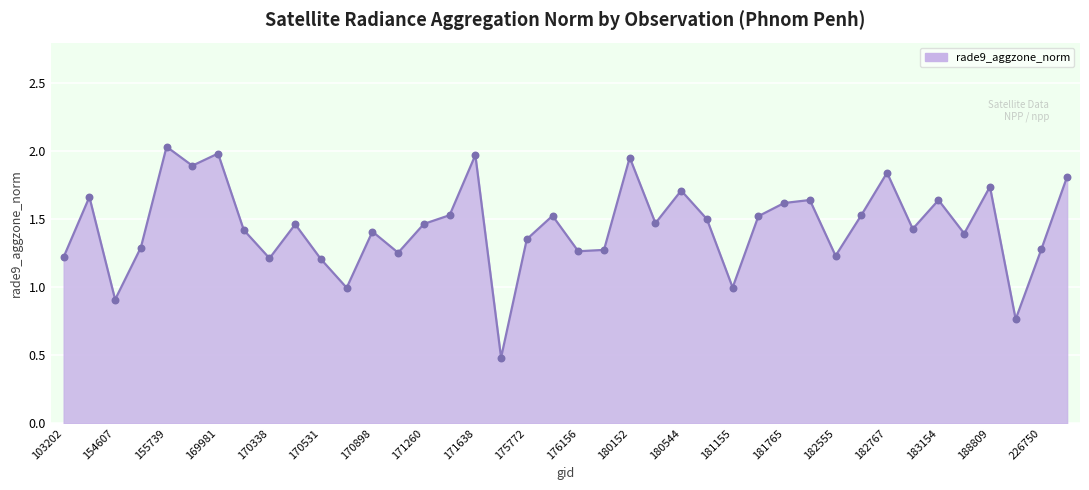

What is the smallest value displayed?

0.5